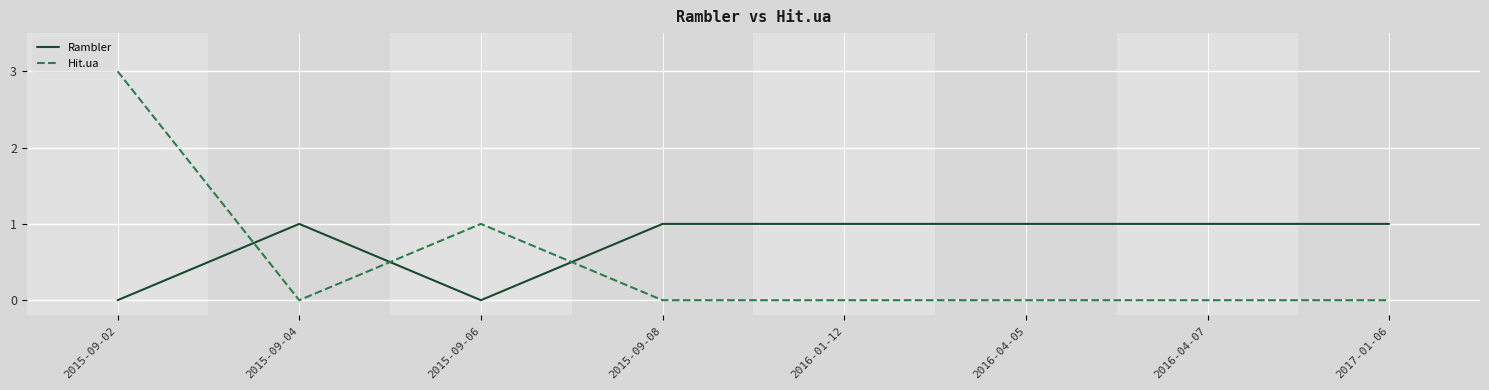

Reading left to right, transcribe all the data shown in this chart.

Rambler: 2015-09-02=0	2015-09-04=1	2015-09-06=0	2015-09-08=1	2016-01-12=1	2016-04-05=1	2016-04-07=1	2017-01-06=1
Hit.ua: 2015-09-02=3	2015-09-04=0	2015-09-06=1	2015-09-08=0	2016-01-12=0	2016-04-05=0	2016-04-07=0	2017-01-06=0